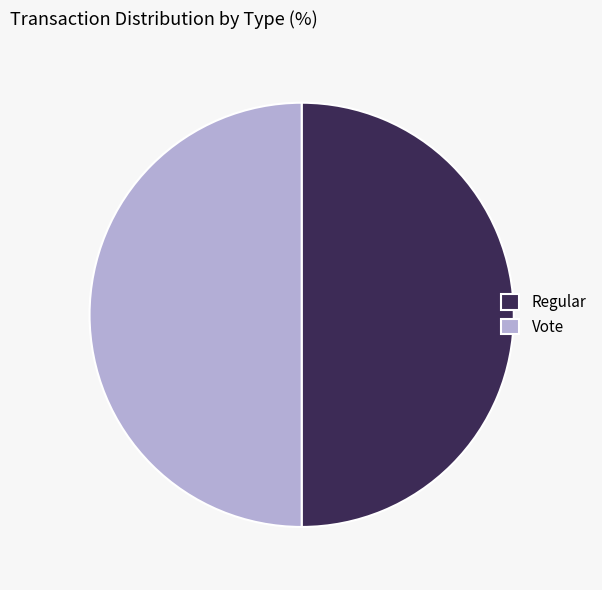

What is the ratio of the value at Regular to the value at Vote?

1.0